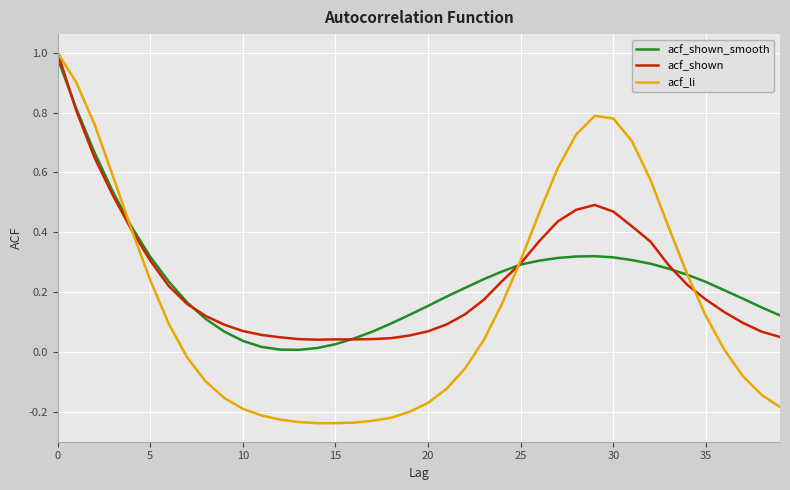

Which series has the largest range (max minus min)?

acf_li